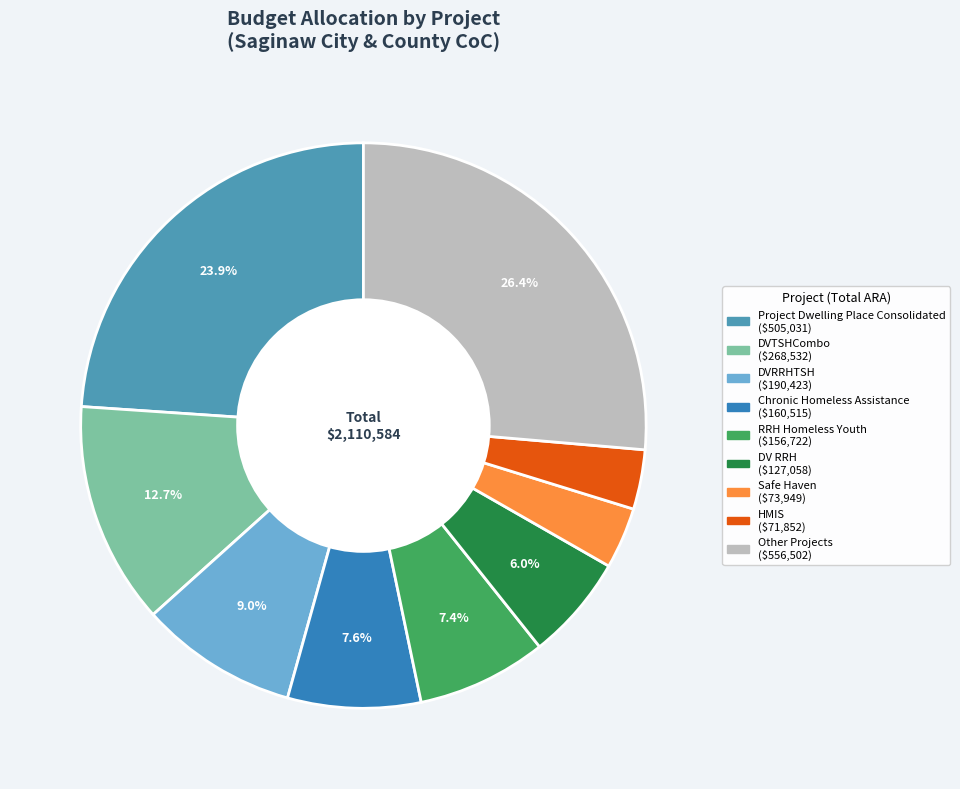

To the nearest percent, what is the difference between the largest and smallest slice percentages?

23%